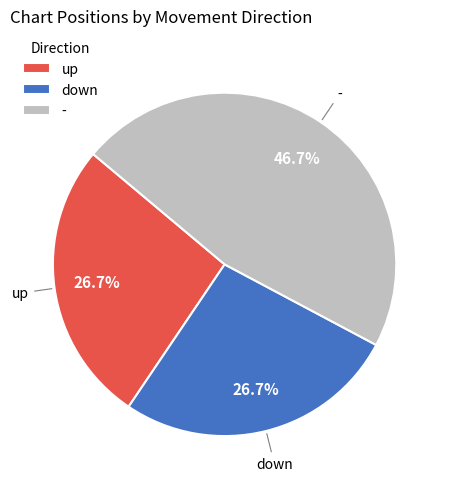

Which slice is the largest?

-